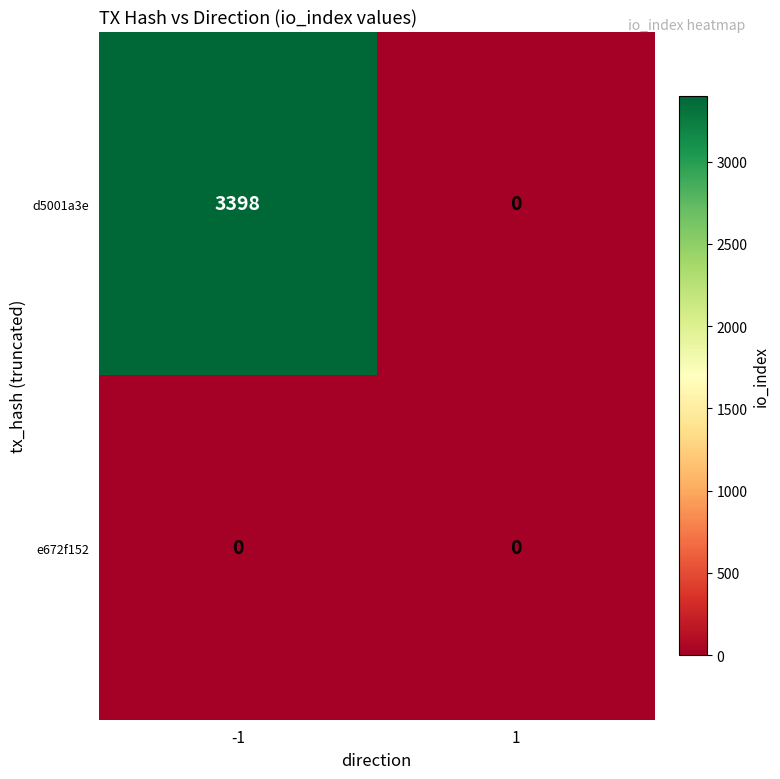

List the series in order of their overall mean, lowest first.

e672f152, d5001a3e